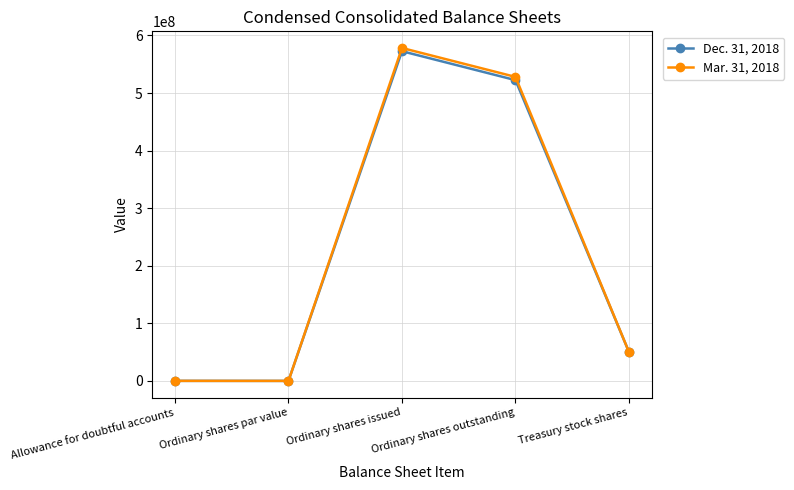

How many lines are shown in the chart?

2